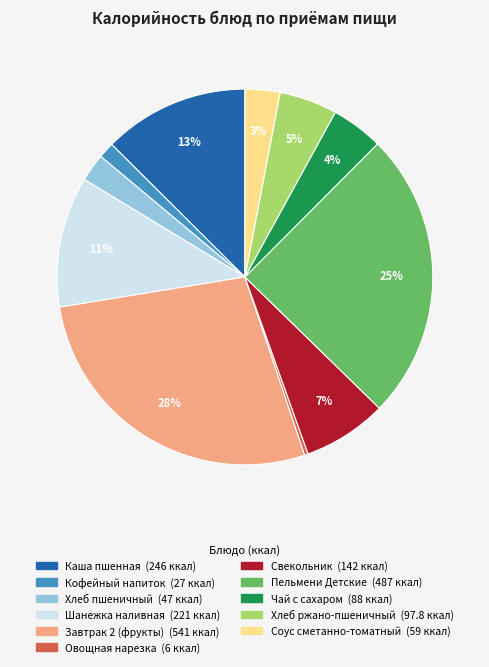

How many slices are in this pie chart?

11